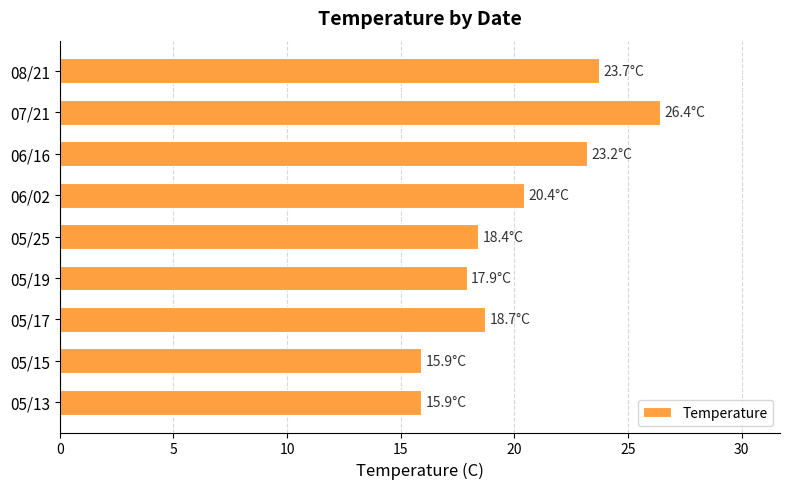

Which has a higher value, 05/15 or 06/02?

06/02